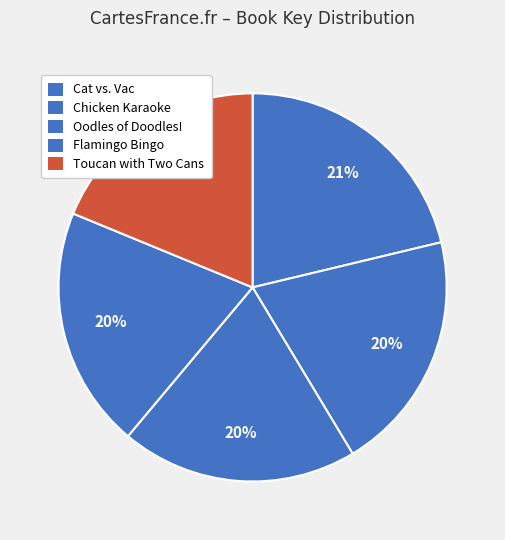

How many slices are in this pie chart?

5